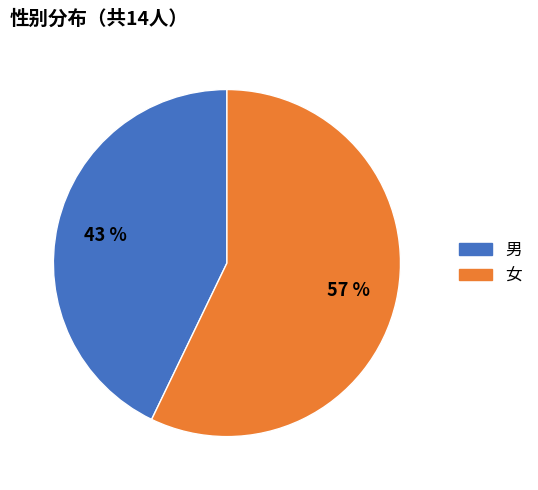

Count the number of slices in the pie.

2